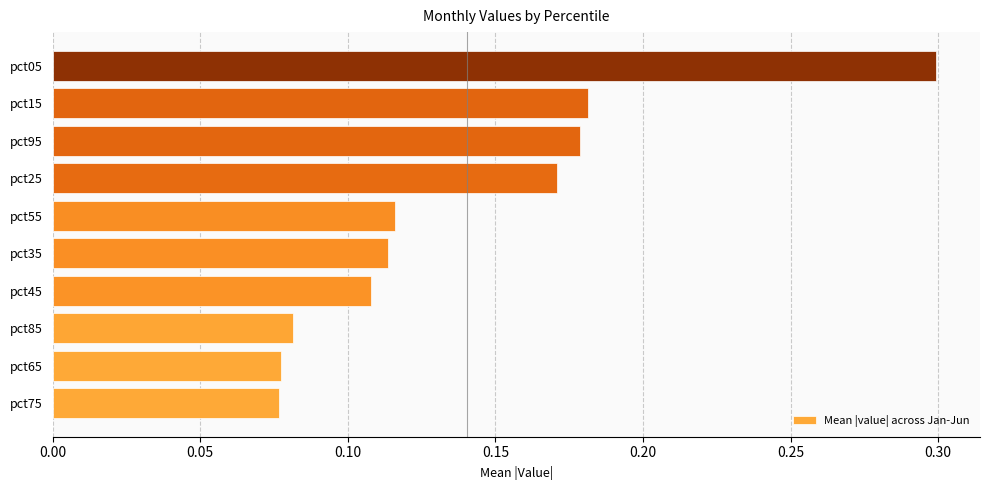

True or false: the data shows 0.1 at pct25.

False